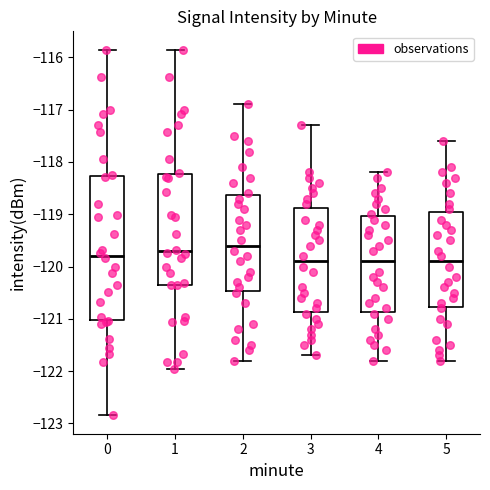

Which box's median line is the highest?

2